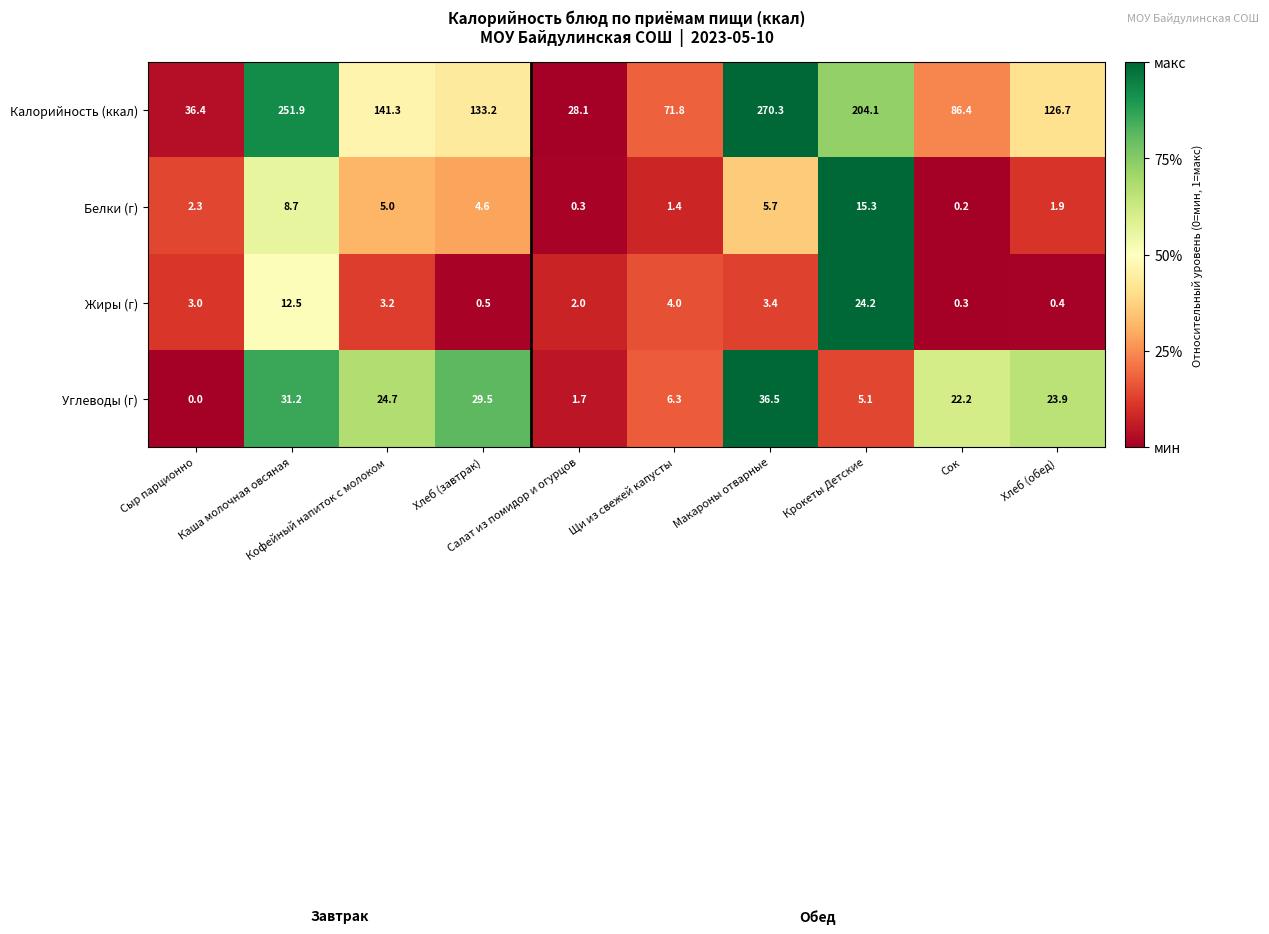

At which category does the chart reach its minimum across all series?

Сыр парционно